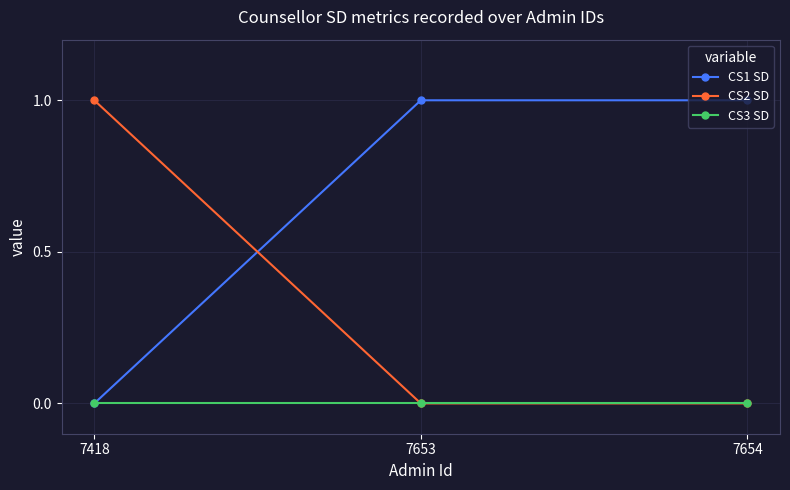

Reading right to left, list all the values displayed in this chart.

CS1 SD: 1	1	0
CS2 SD: 0	0	1
CS3 SD: 0	0	0